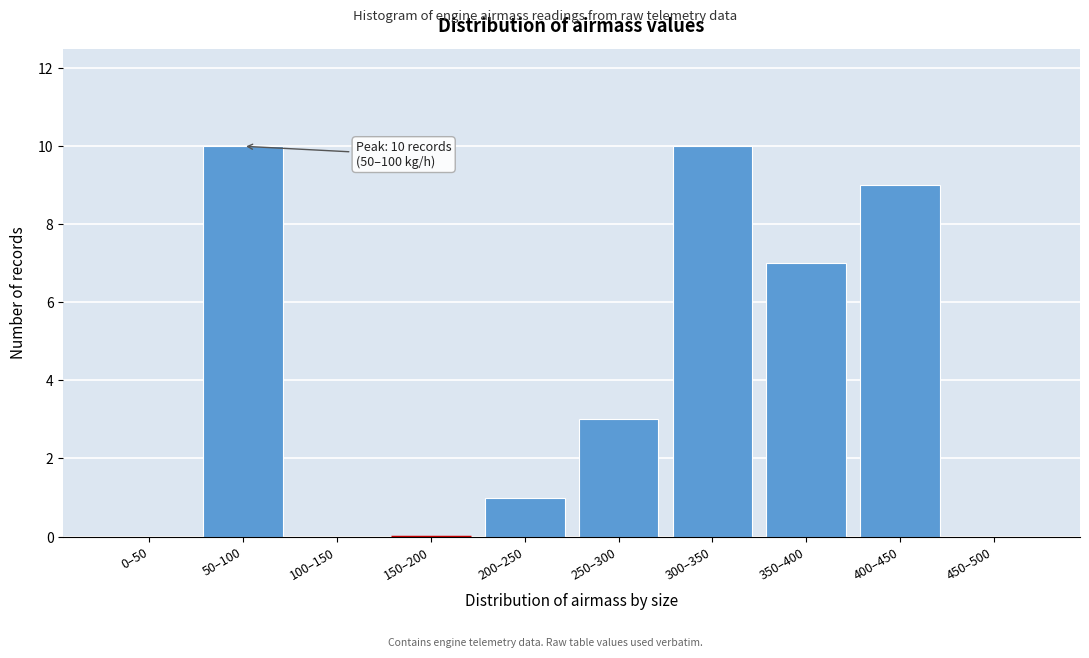

Reading left to right, transcribe all the data shown in this chart.

0–50=0	50–100=10	100–150=0	150–200=0	200–250=1	250–300=3	300–350=10	350–400=7	400–450=9	450–500=0